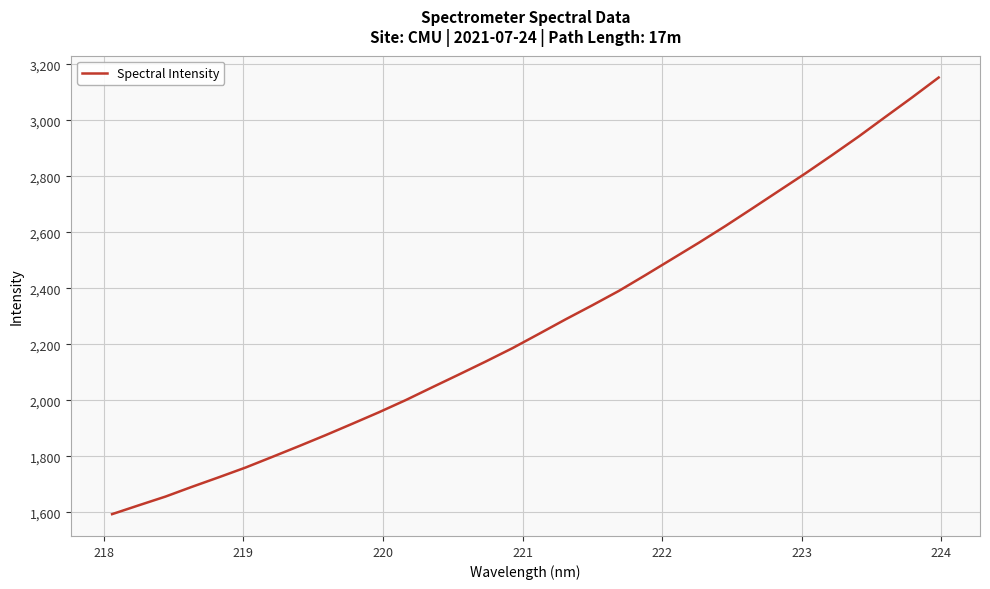

What is the maximum value shown in the chart?

3152.7